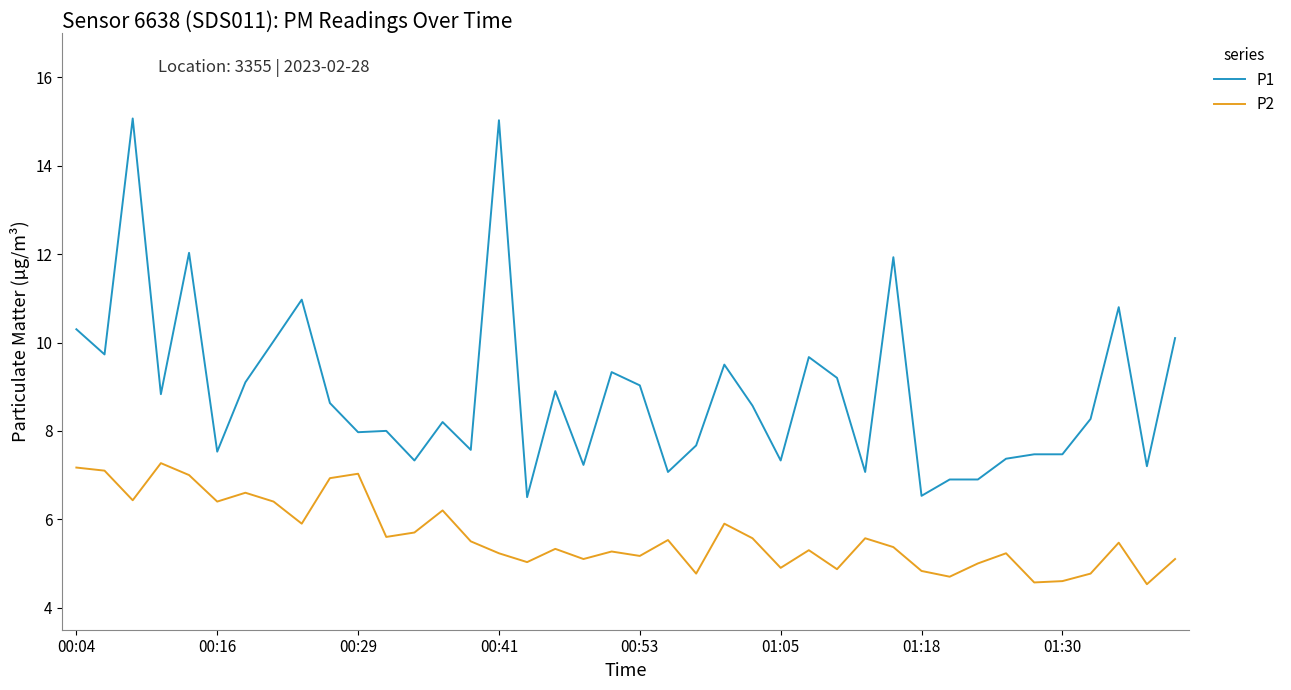

Which series has the largest range (max minus min)?

P1